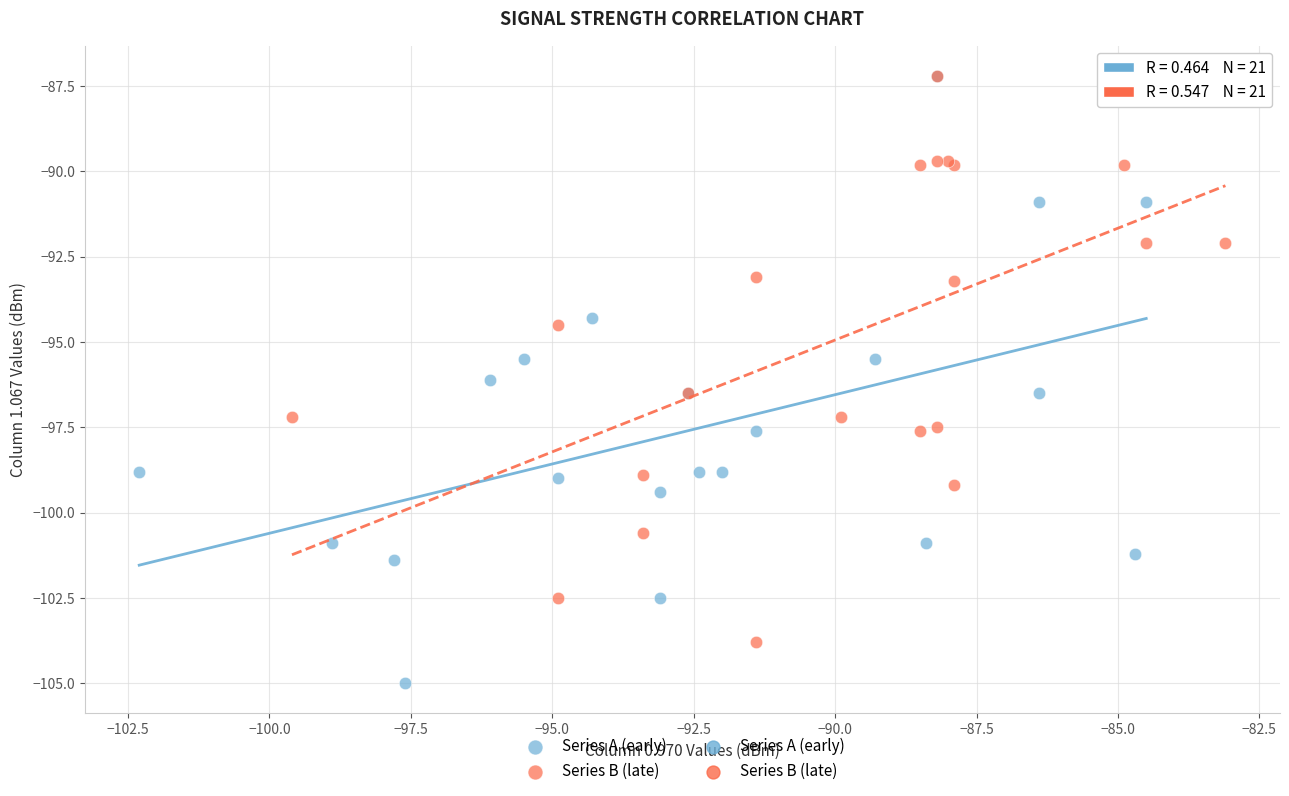

Which series reaches the minimum Y coordinate?

Series A (early)